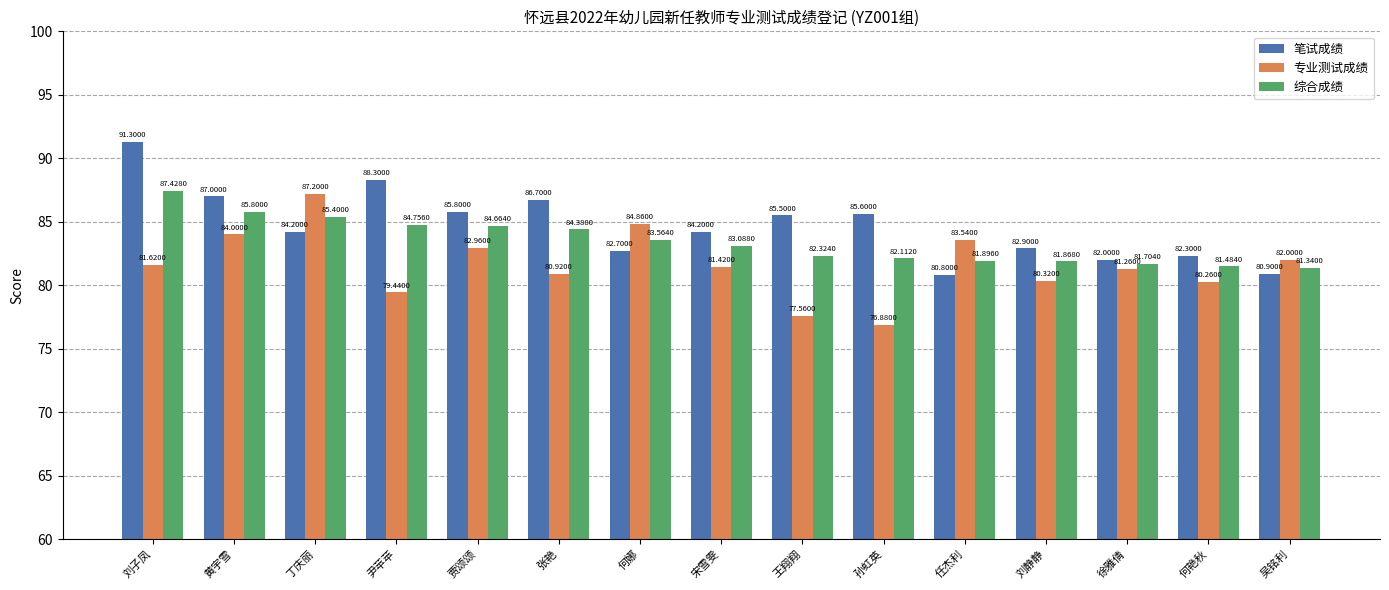

Does the chart contain stacked bars?

No